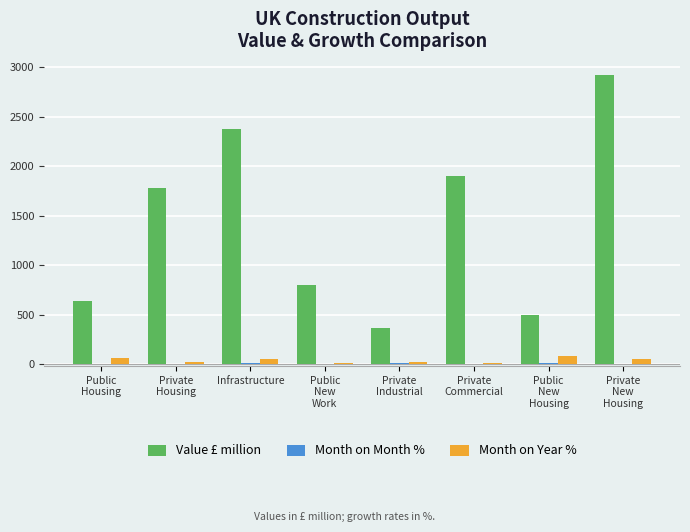

Which series has the largest total across all categories?

Value £ million